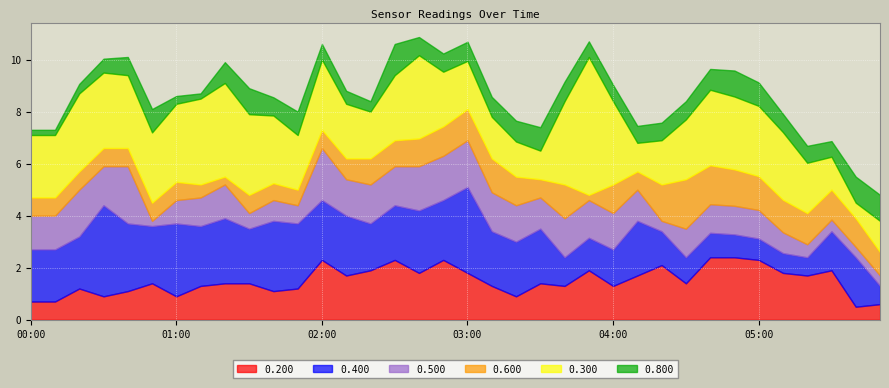

At 00:00, list the series in order from smallest to largest.

0.200, 0.400, 0.500, 0.600, 0.300, 0.800